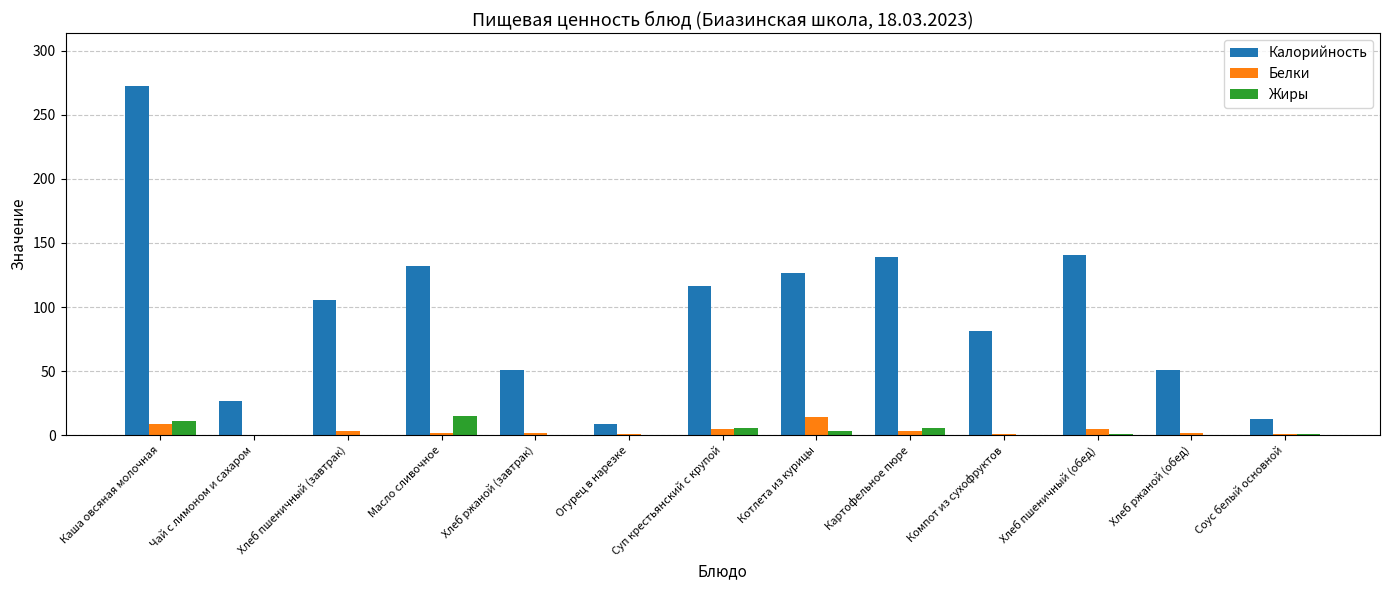

Which series changed the most between Каша овсяная молочная and Котлета из курицы?

Калорийность